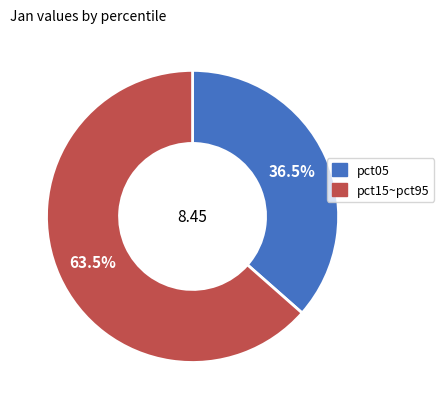

Is there a majority slice in this chart?

Yes